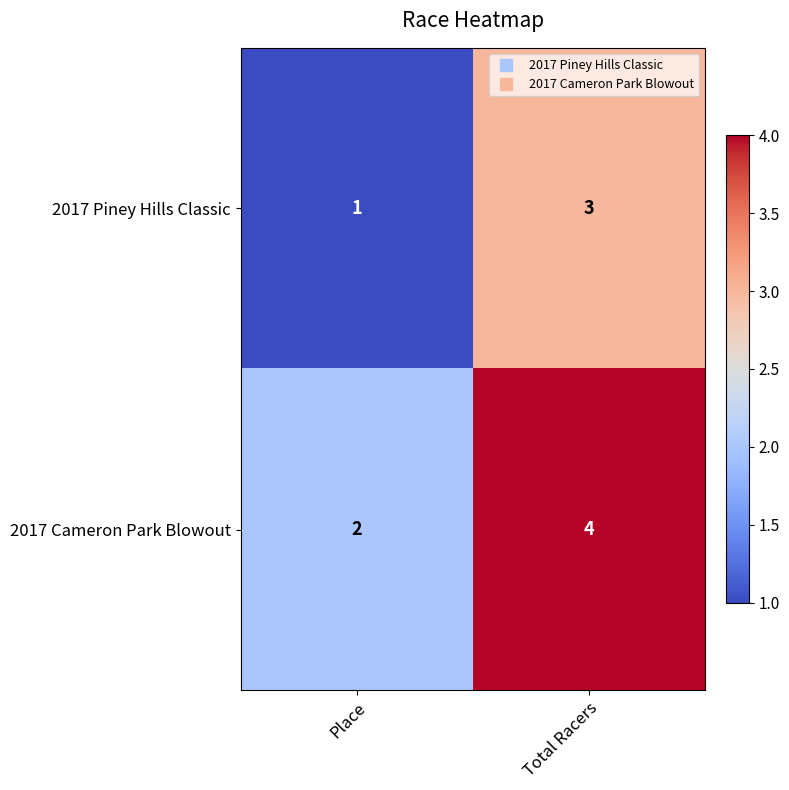

Reading right to left, what are all the values shown in this chart?

2017 Piney Hills Classic: 3	1
2017 Cameron Park Blowout: 4	2